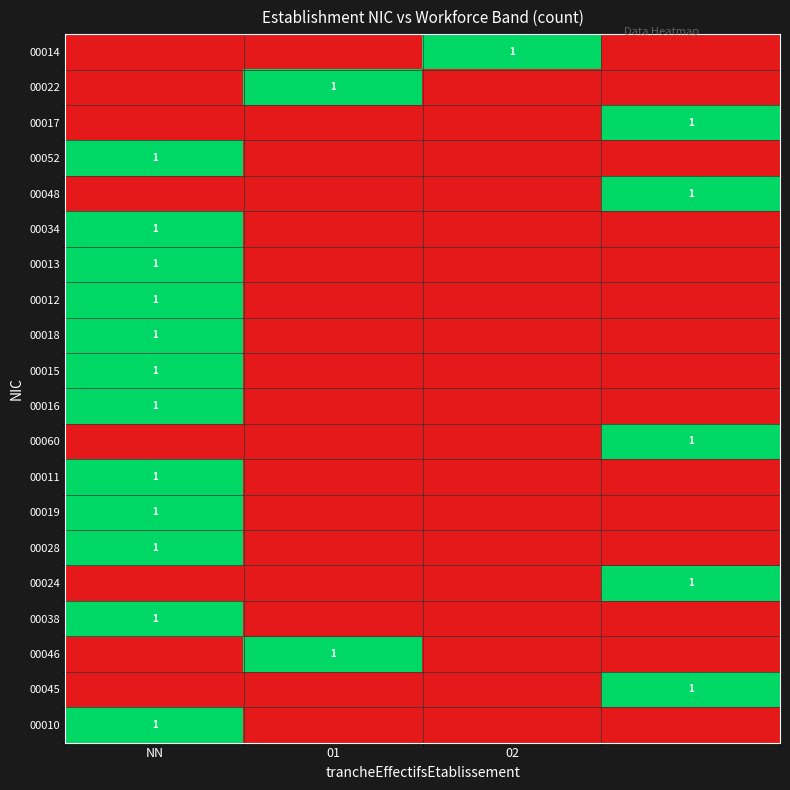

The 00046 series shows 1 at 01. True or false?

True